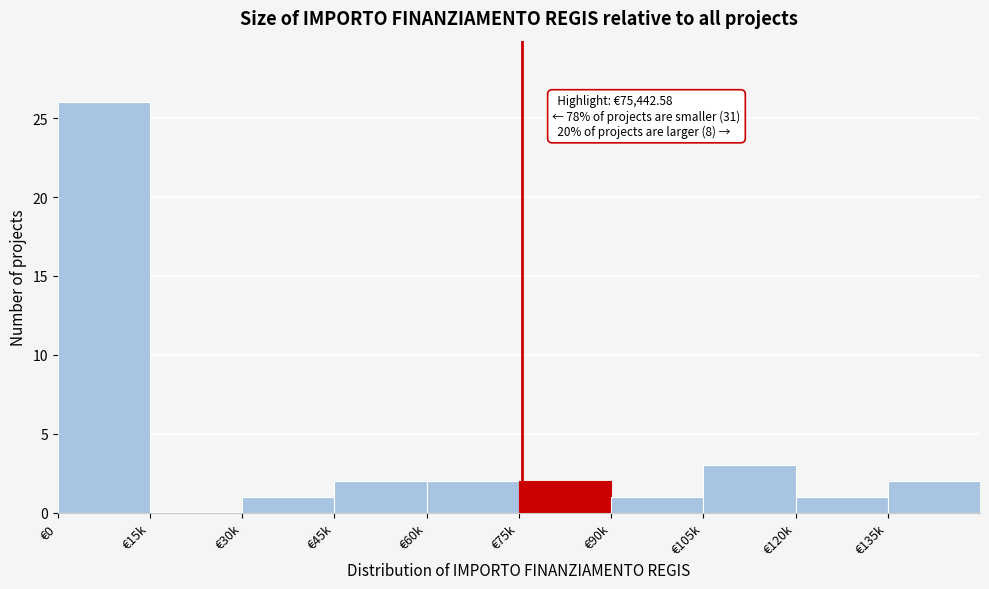

Reading left to right, what are all the values shown in this chart?

€0=26	€15k=0	€30k=1	€45k=2	€60k=2	€75k=2	€90k=1	€105k=3	€120k=1	€135k=2